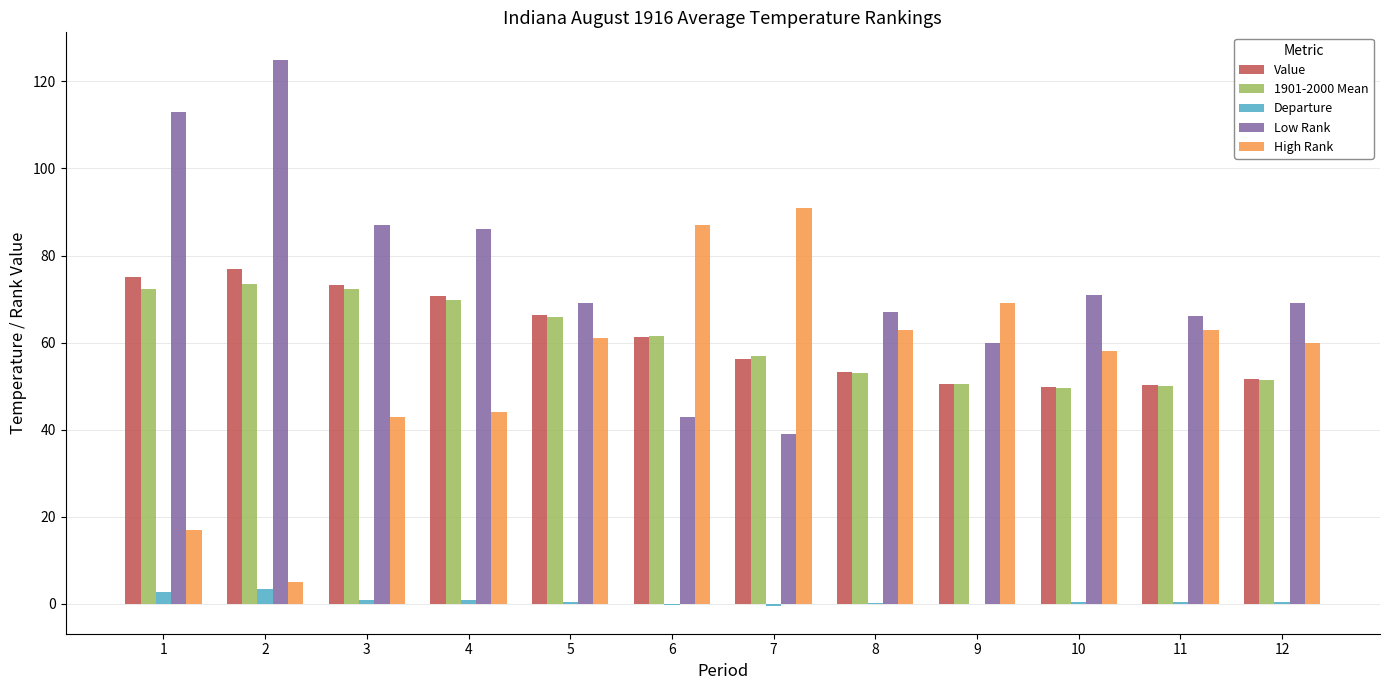

The Low Rank series shows 67.0 at 8. True or false?

True